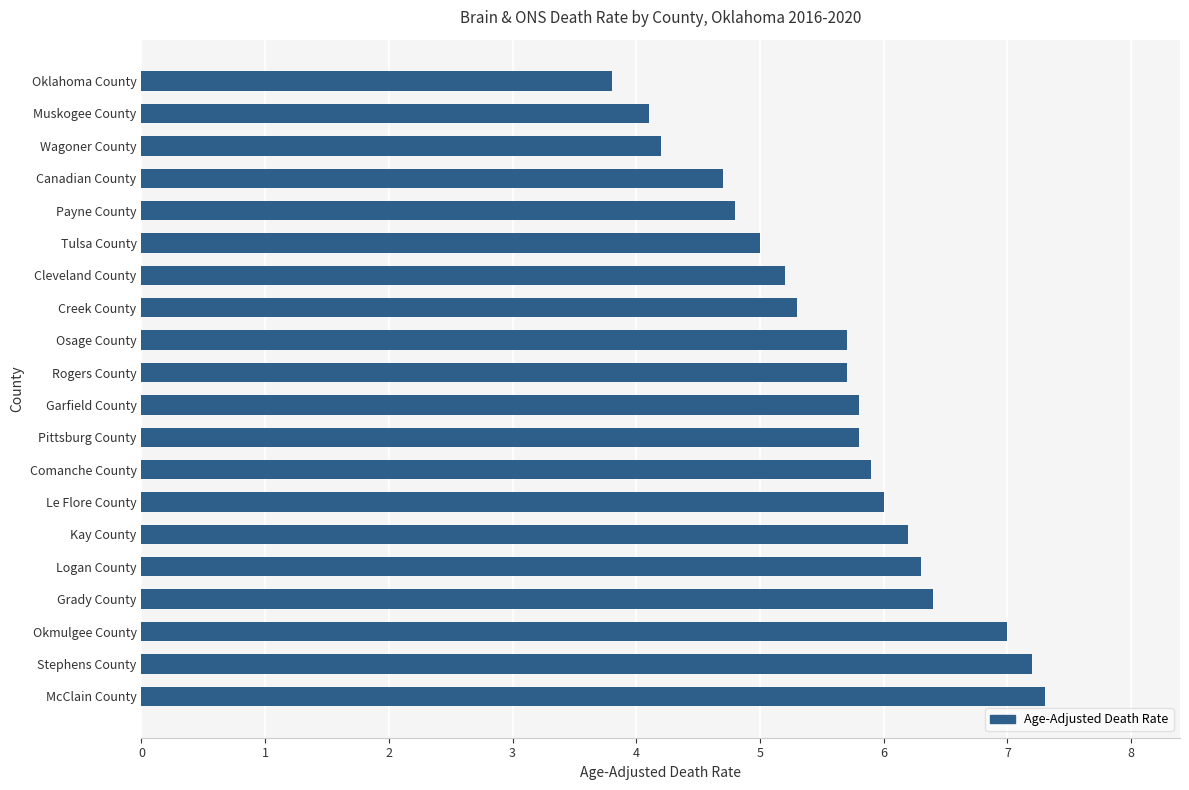

The value at Logan County is 6.3. True or false?

True